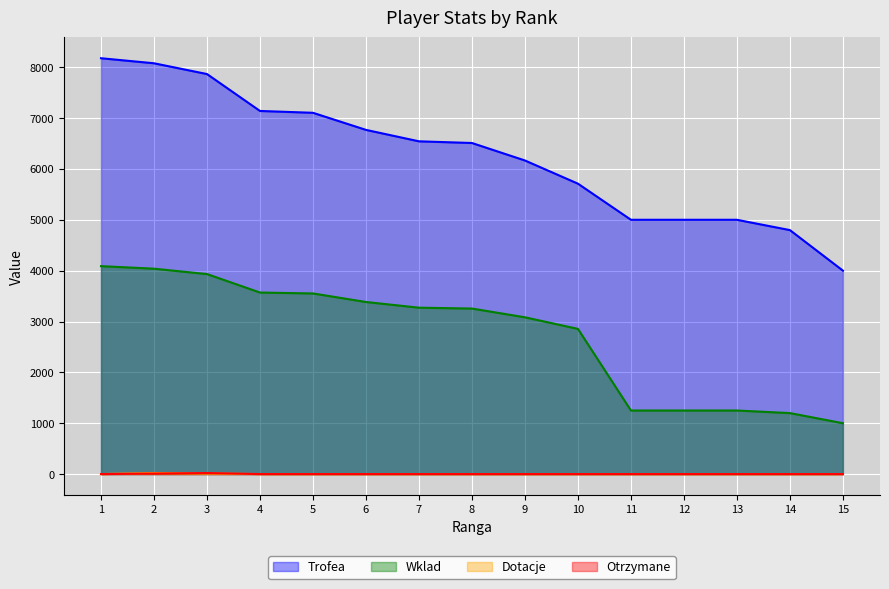

The Dotacje series shows 0 at 10. True or false?

True